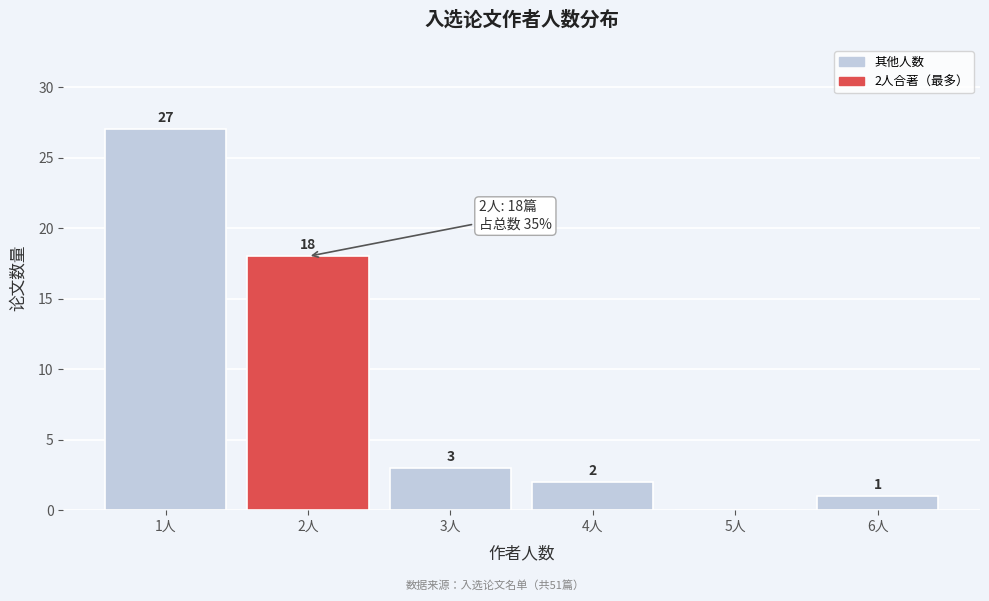

Reading left to right, list all the values displayed in this chart.

1人=27	2人=18	3人=3	4人=2	5人=0	6人=1